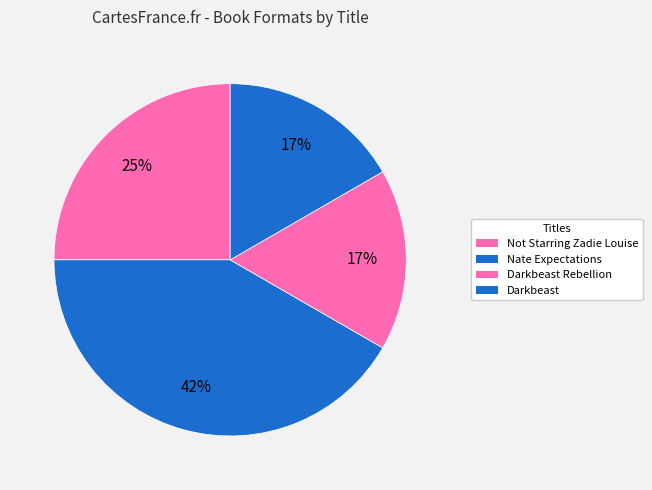

How many slices are in this pie chart?

4